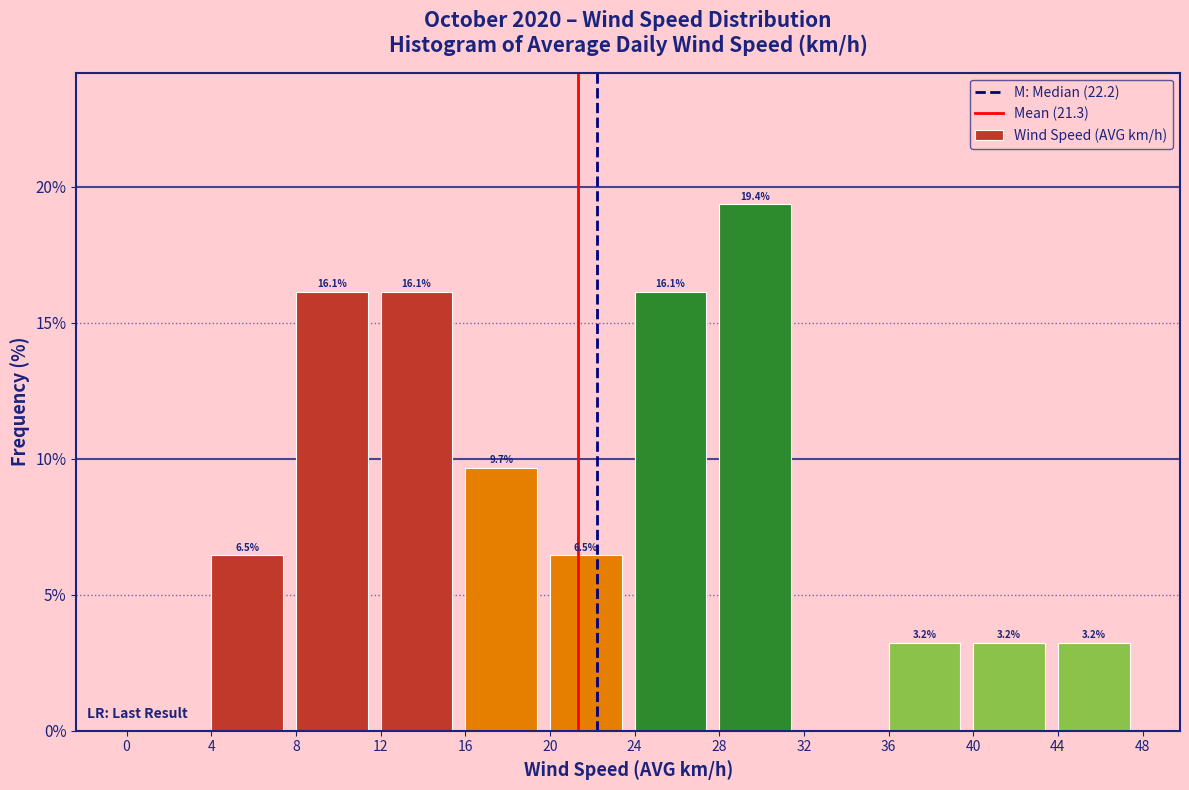

Which range on the x-axis has the tallest bar?

28 to 32